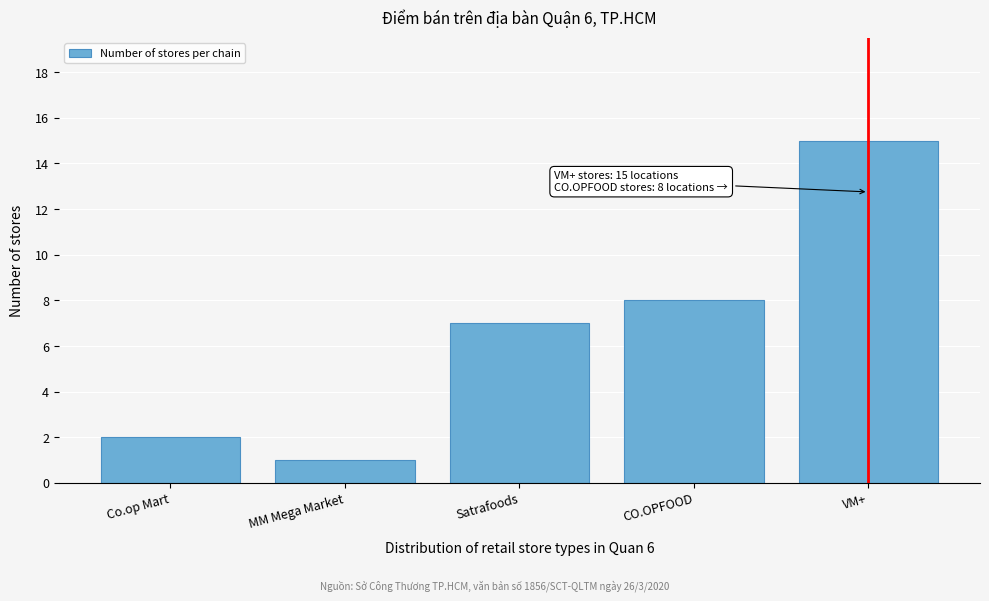

Reading left to right, extract all data points from this chart.

Co.op Mart=2	MM Mega Market=1	Satrafoods=7	CO.OPFOOD=8	VM+=15